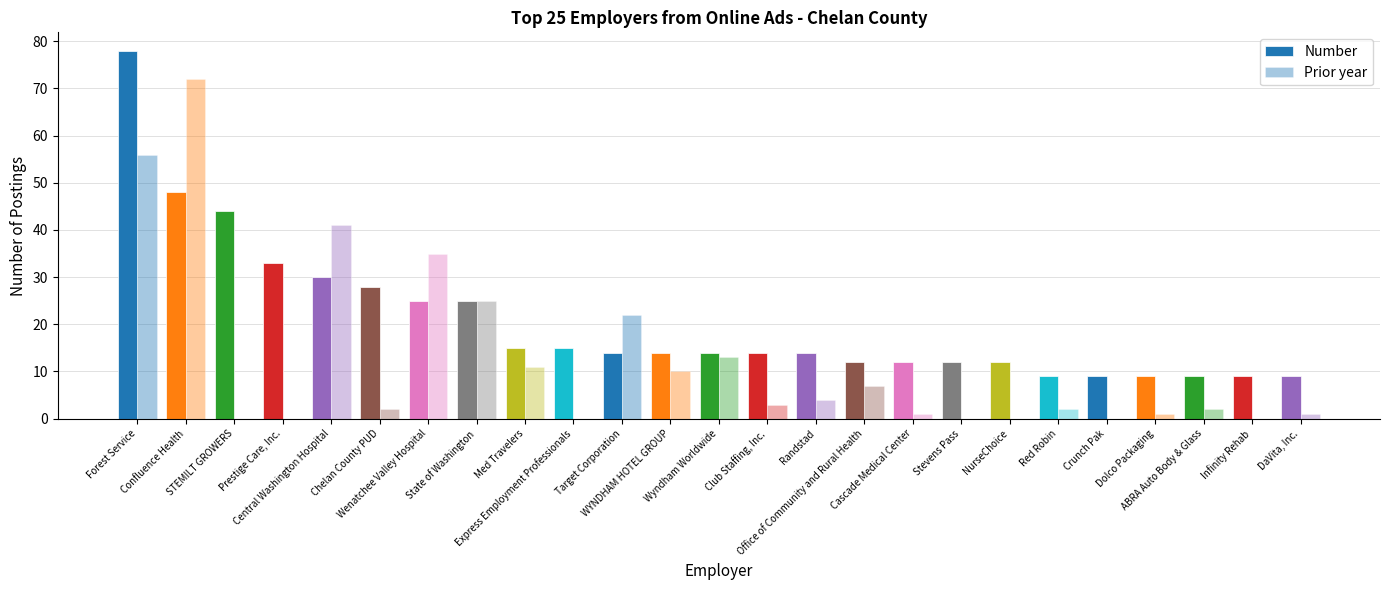

The value of Number at WYNDHAM HOTEL GROUP is 14. True or false?

True